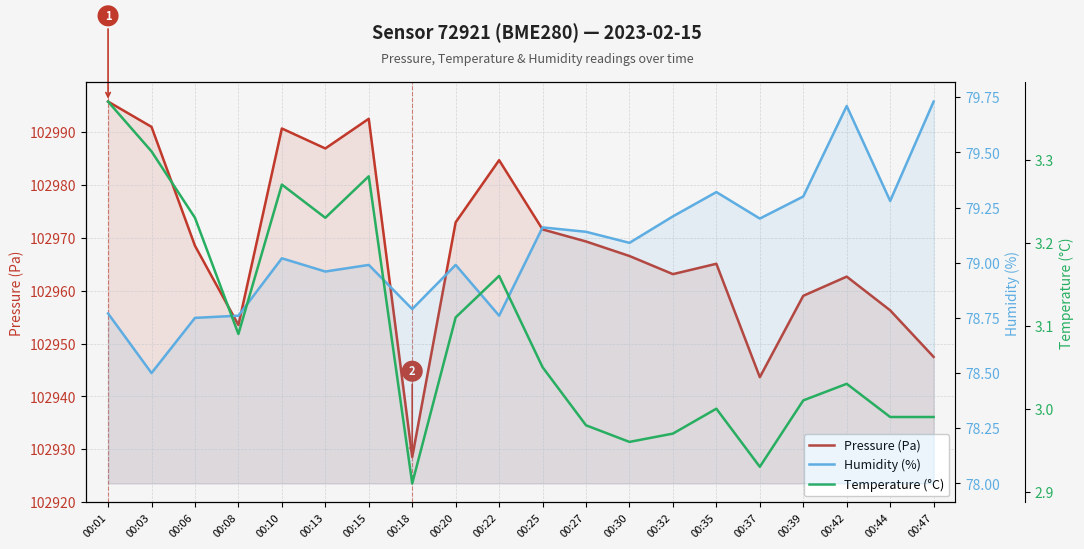

At 00:37, list the series in order from largest to smallest.

Pressure (Pa), Humidity (%), Temperature (°C)